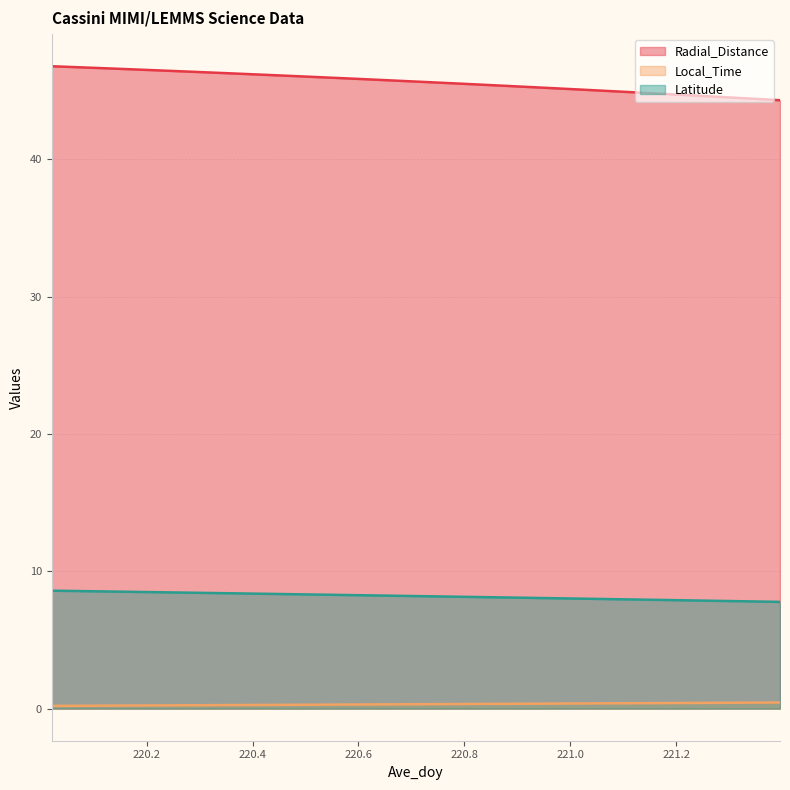

What is the difference between the maximum and second lowest values in the Latitude series?

0.8